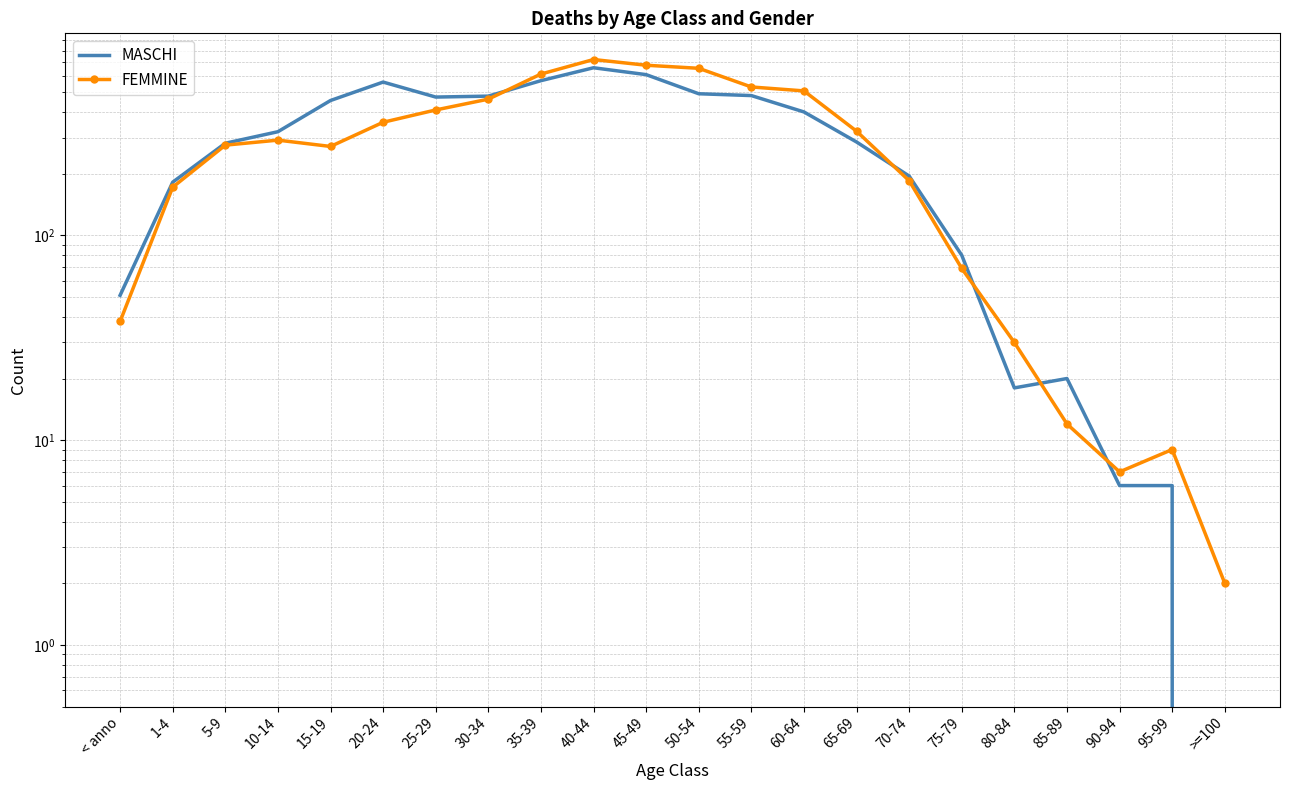

Where does the MASCHI series first go above 321?

15-19